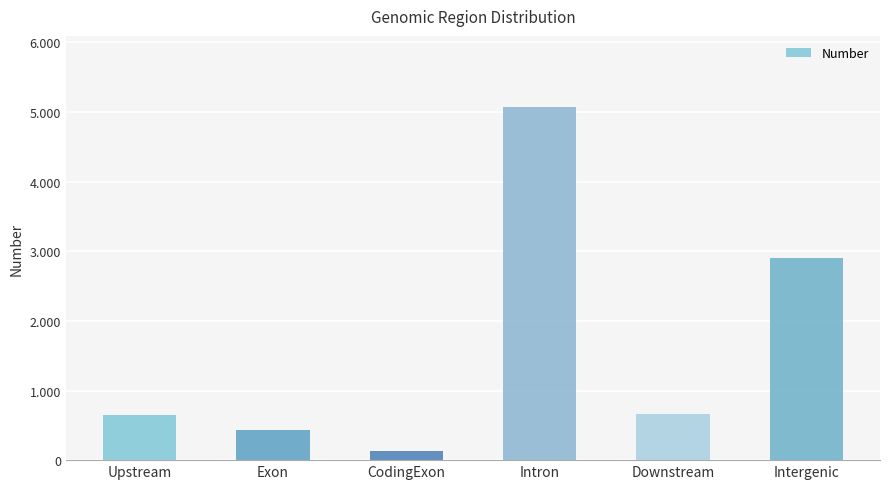

Are the bars horizontal?

No